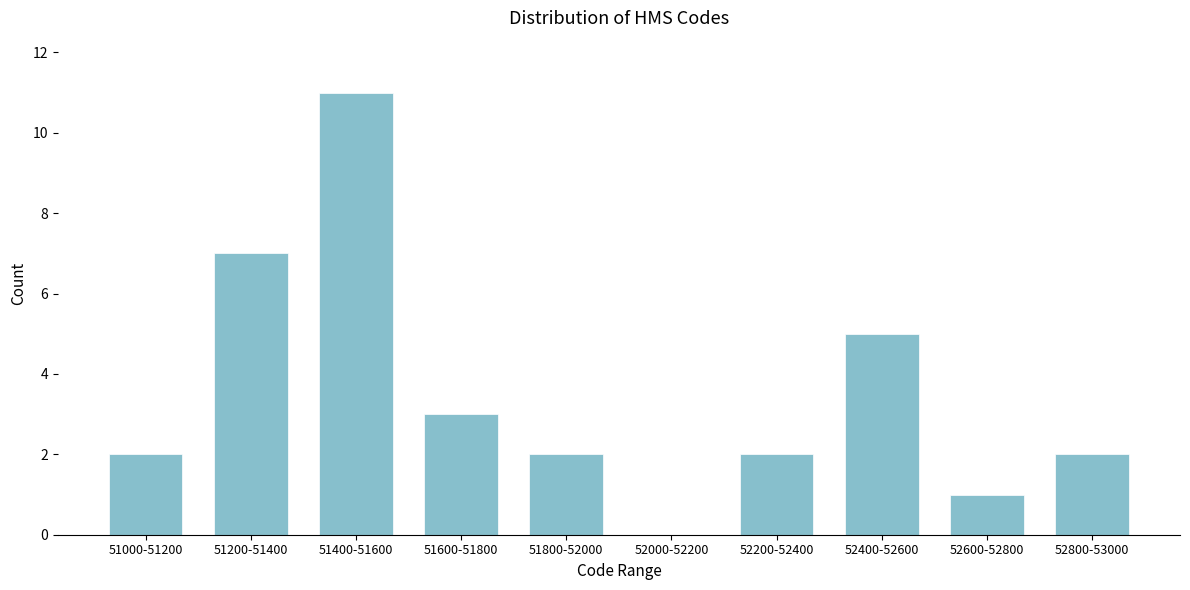

Reading left to right, what are all the values shown in this chart?

51000-51200=2	51200-51400=7	51400-51600=11	51600-51800=3	51800-52000=2	52000-52200=0	52200-52400=2	52400-52600=5	52600-52800=1	52800-53000=2